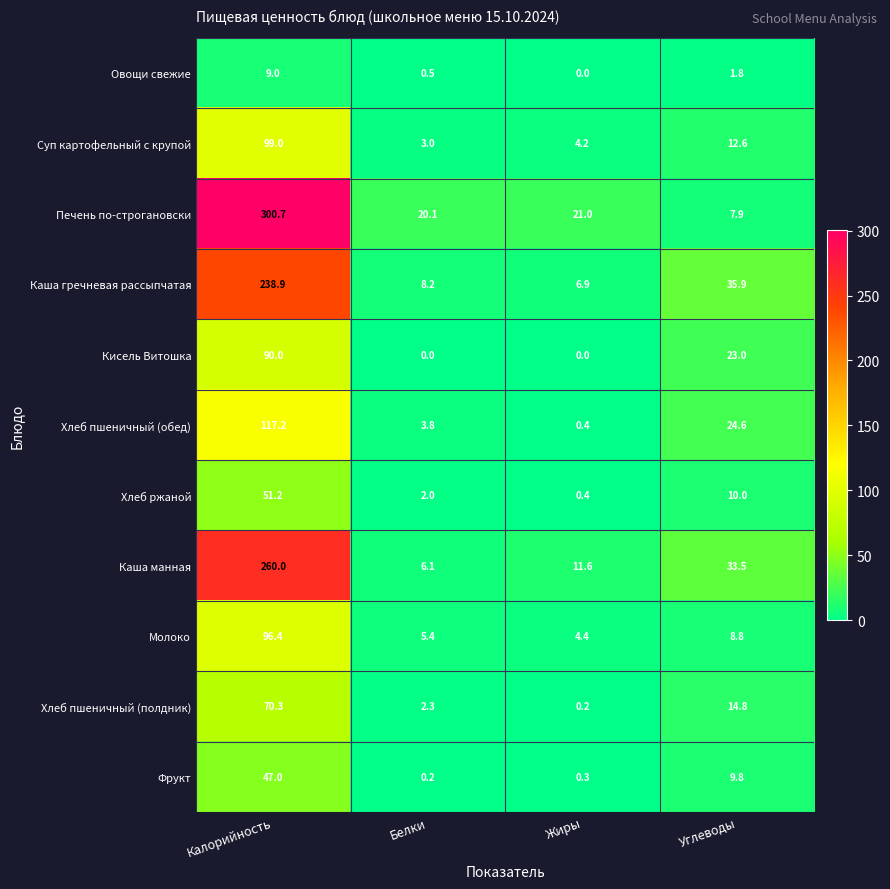

Which series has the widest spread of values?

Печень по-строгановски